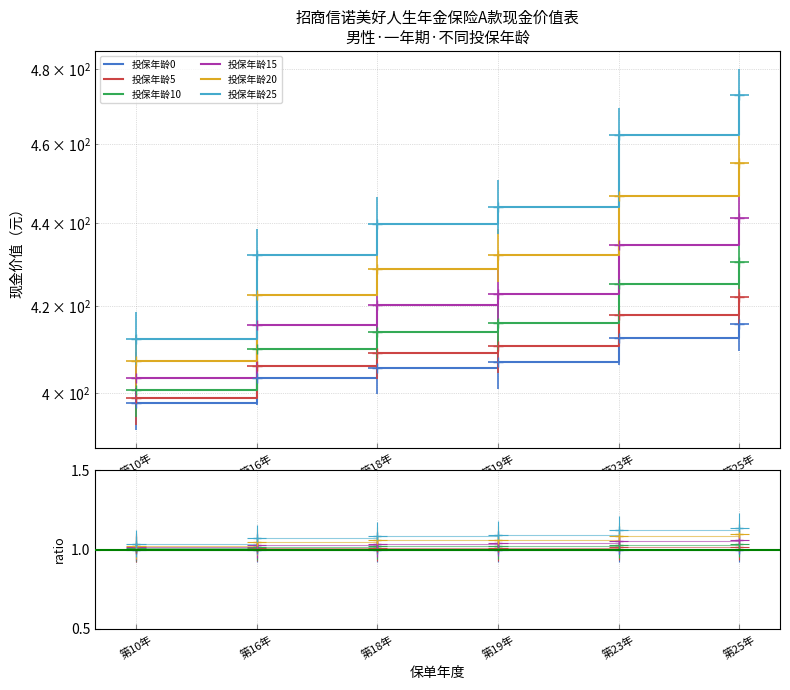

Which category has the lowest value across all series?

第10年